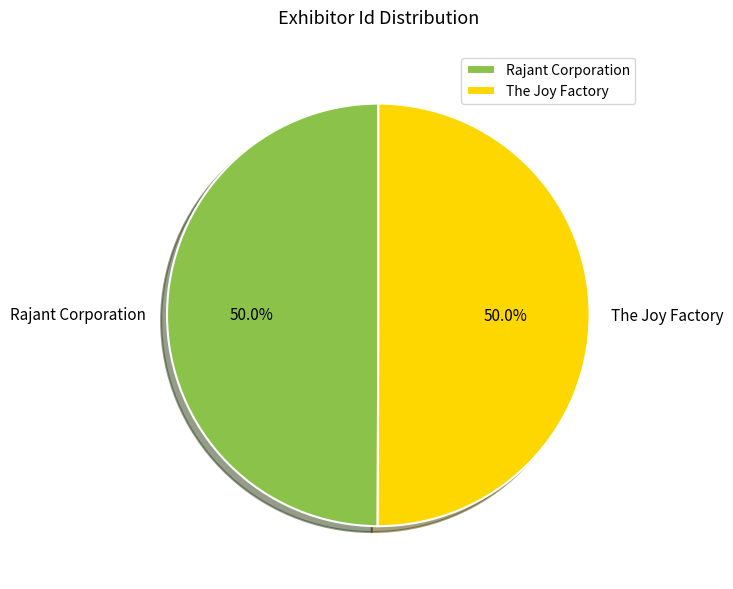

What percentage is the The Joy Factory slice, to the nearest percent?

50%